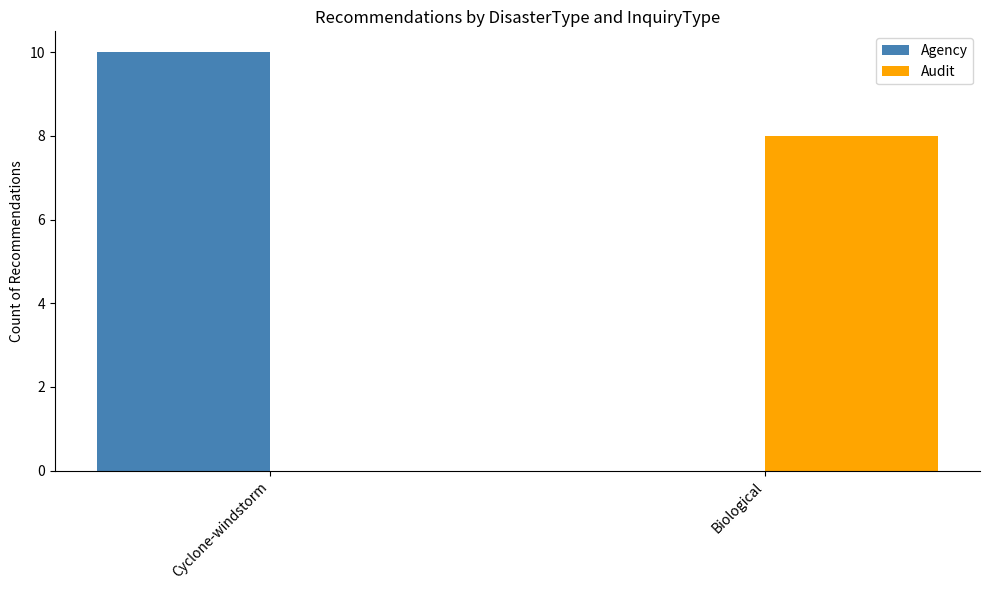

Count the number of data series in this chart.

2